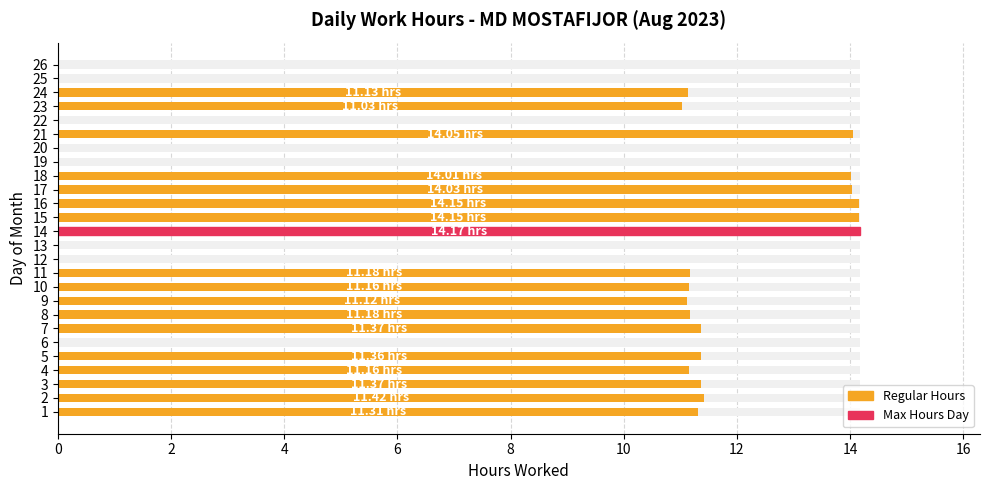

True or false: the data shows 16.9 at 9.

False